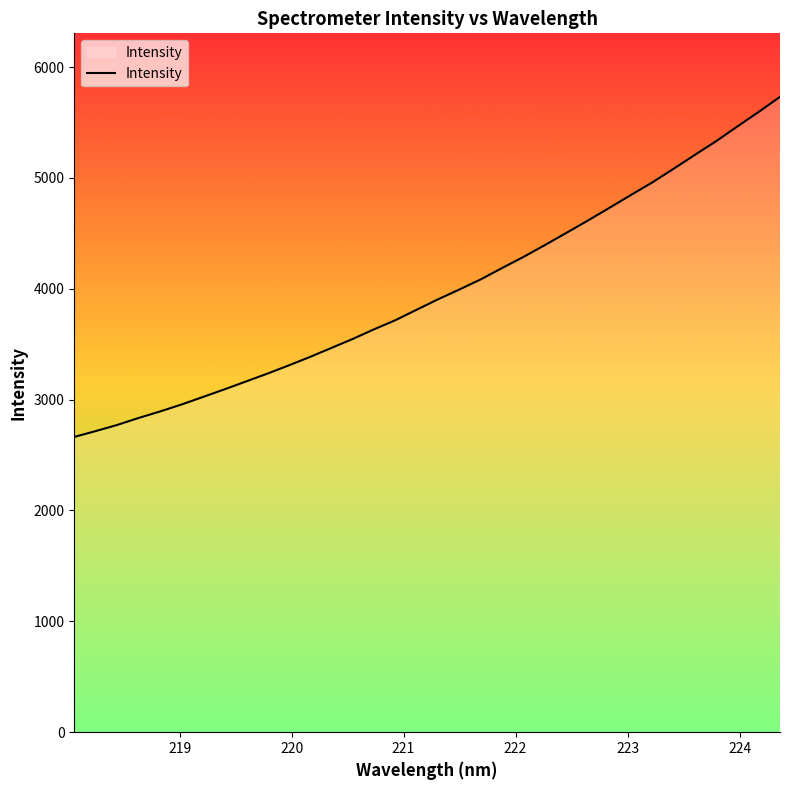

What is the maximum value shown in the chart?

5730.8